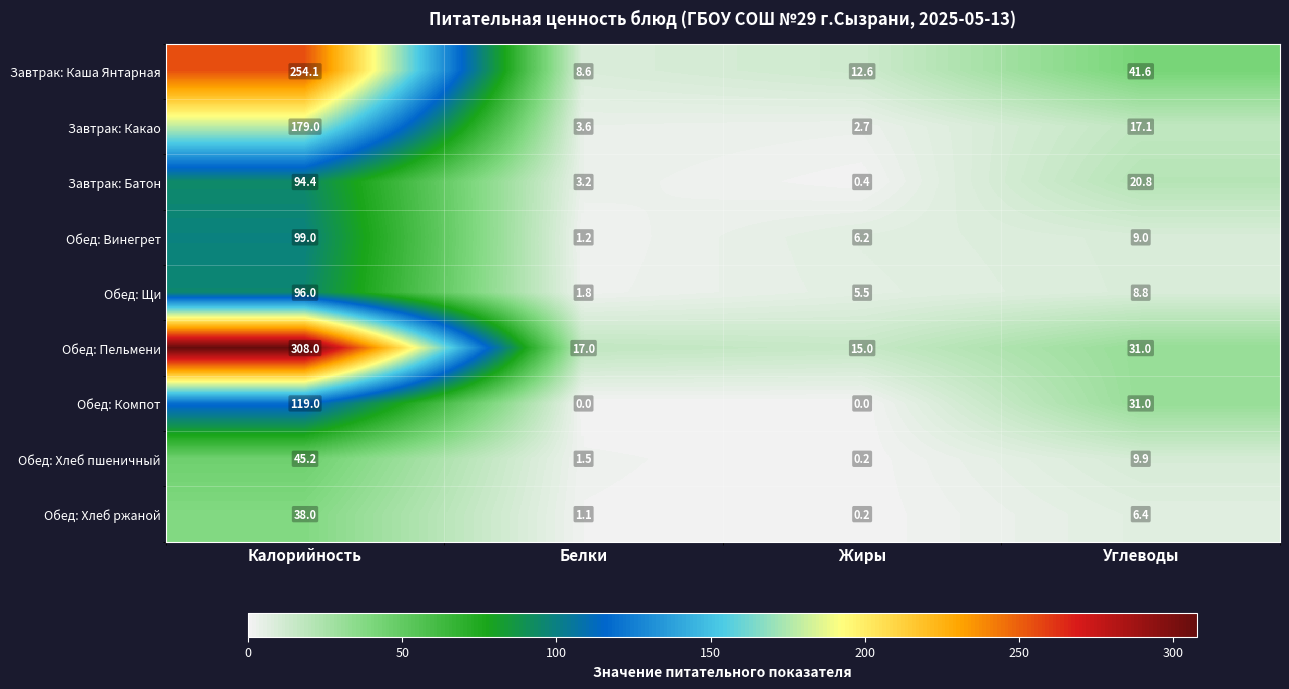

The value of Обед: Хлеб ржаной at Углеводы is 6.4. True or false?

True